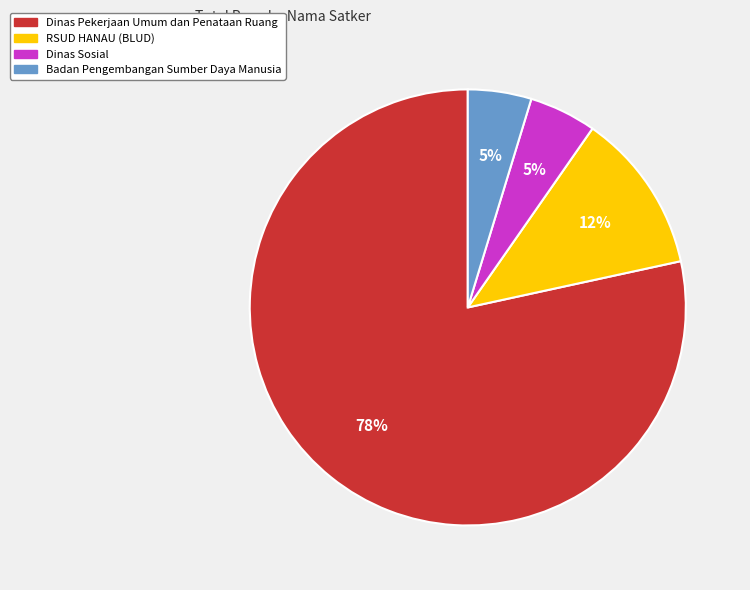

To the nearest percent, what is the average slice percentage?

25%